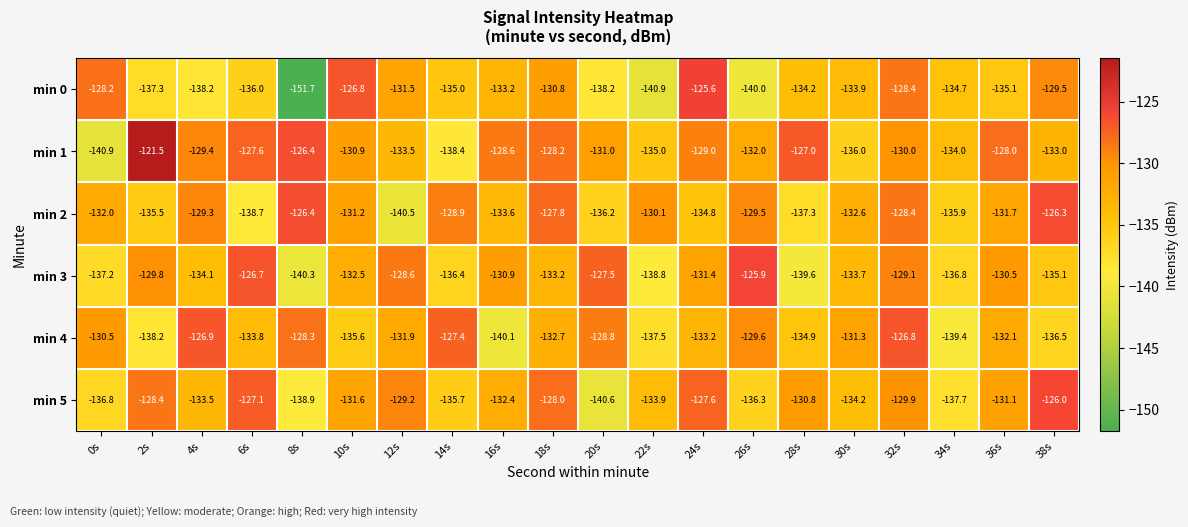

How many categories are shown in the chart?

20